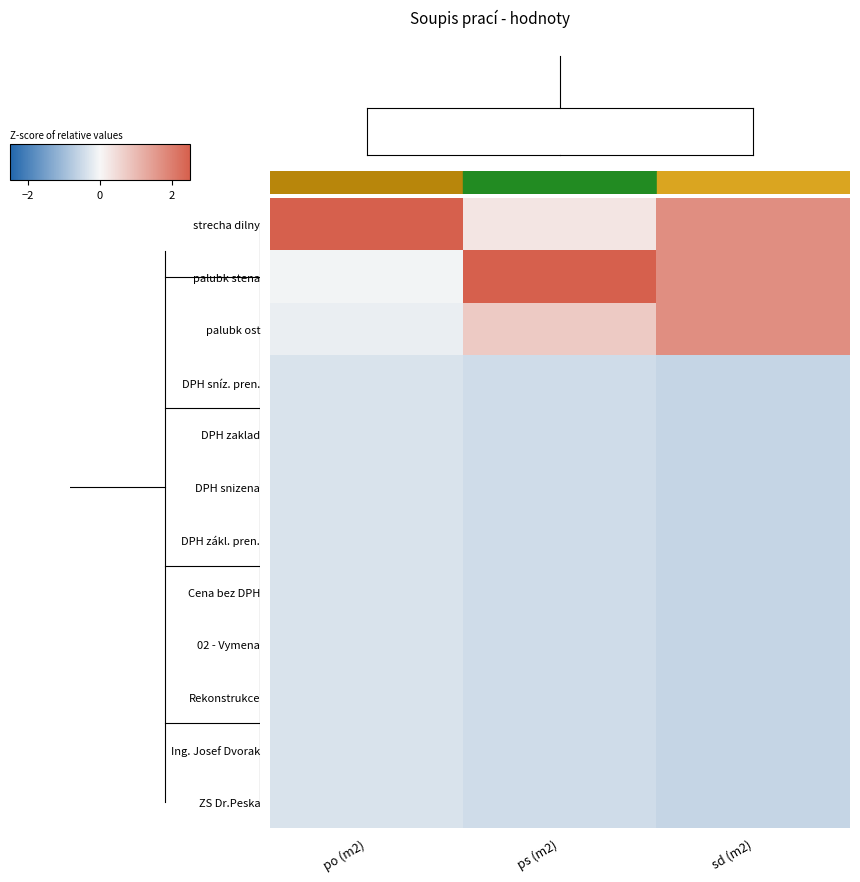

Which label corresponds to the largest value in the chart?

po (m2)